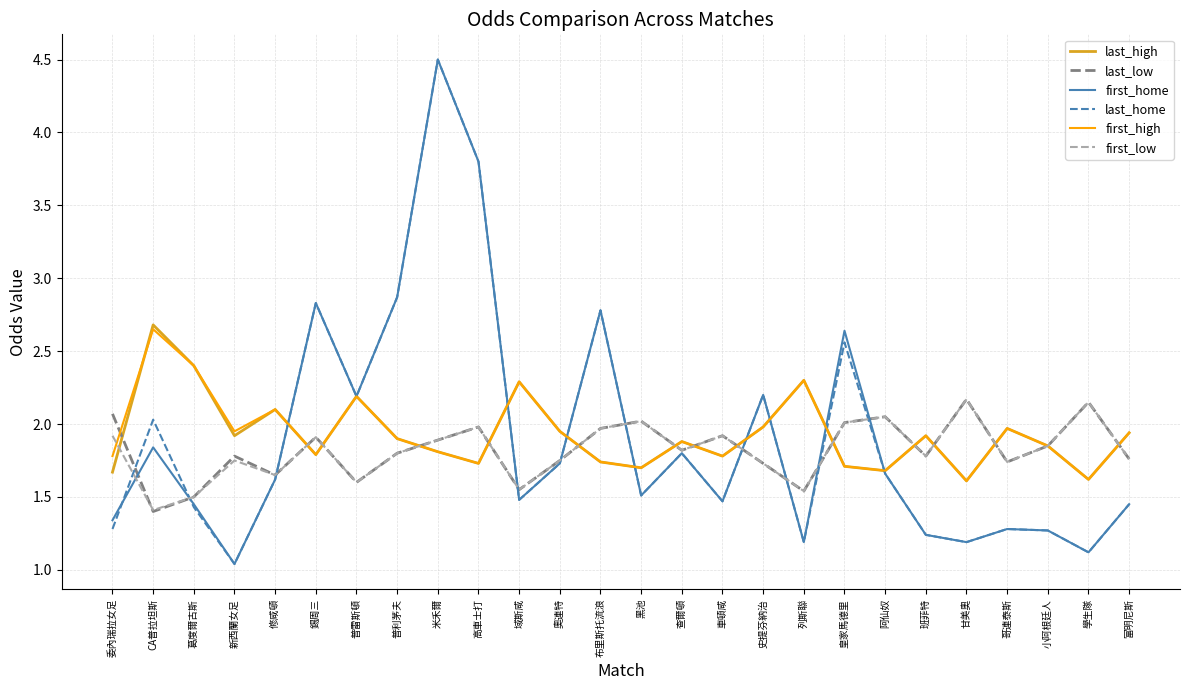

How many lines are shown in the chart?

6